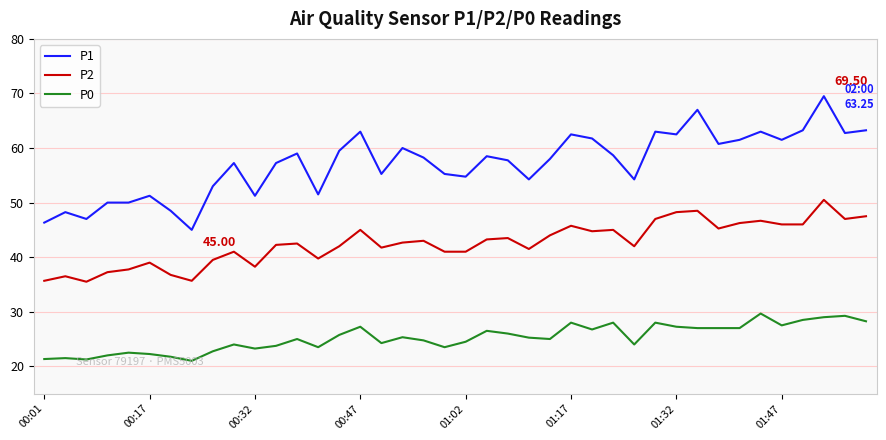

What are all the series names shown in the legend?

P1, P2, P0